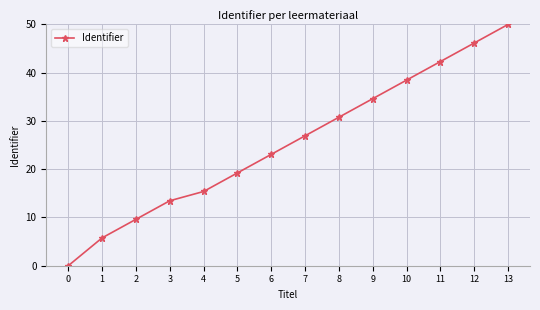

Which has a higher value, 8 or 6?

8